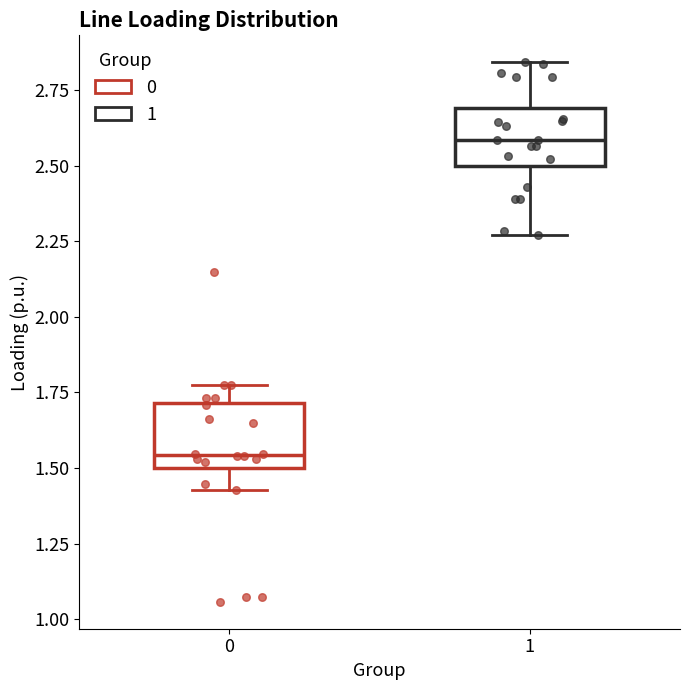

Which box's median line is the highest?

1